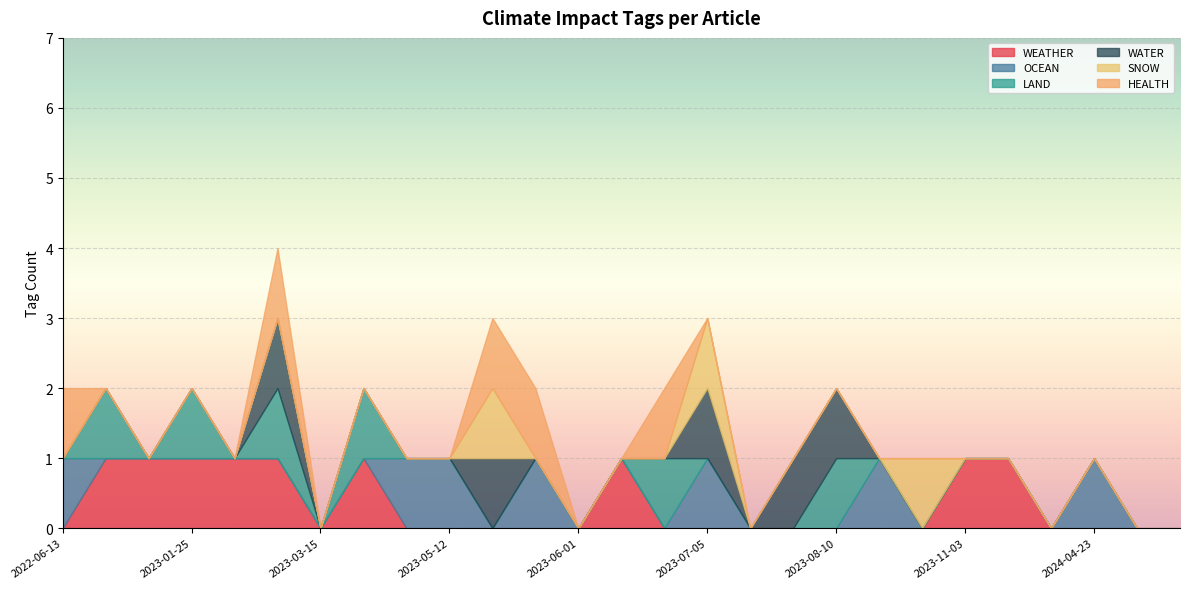

Between 2024-05-08 and 2023-03-10, which is larger?

2023-03-10